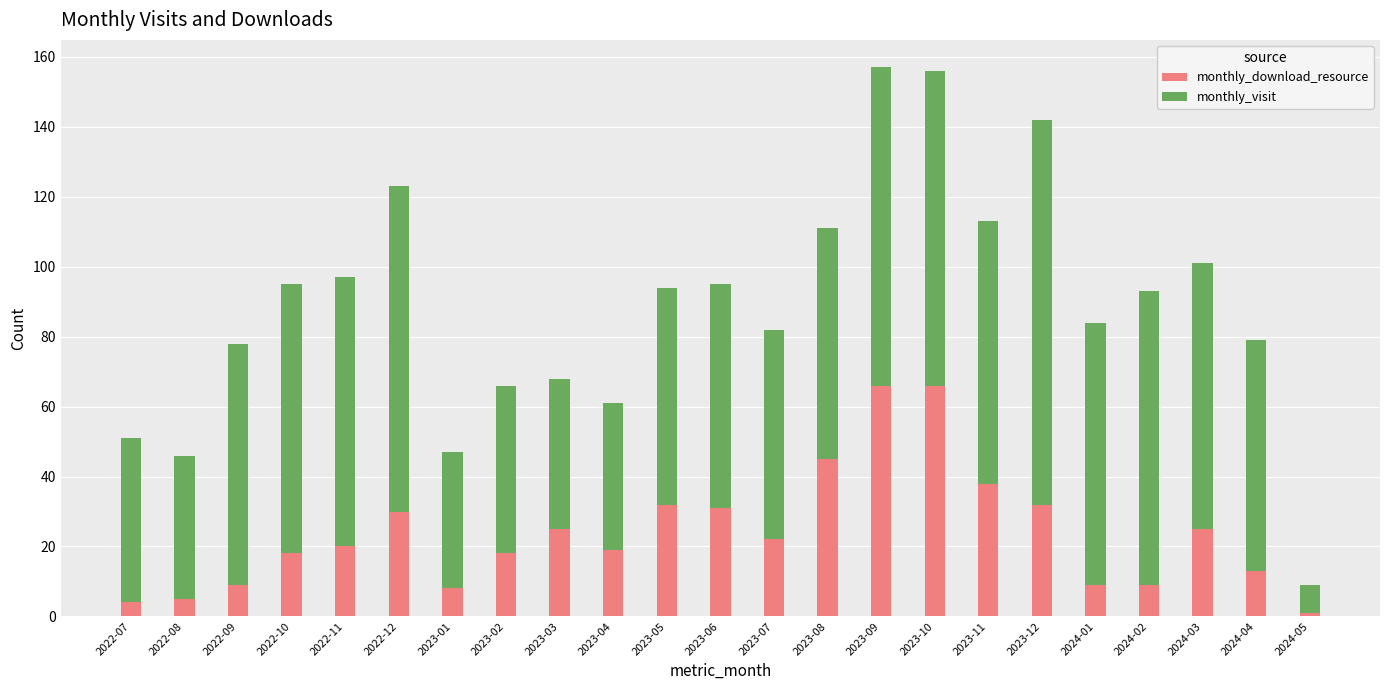

The monthly_download_resource series shows 5 at 2022-08. True or false?

True